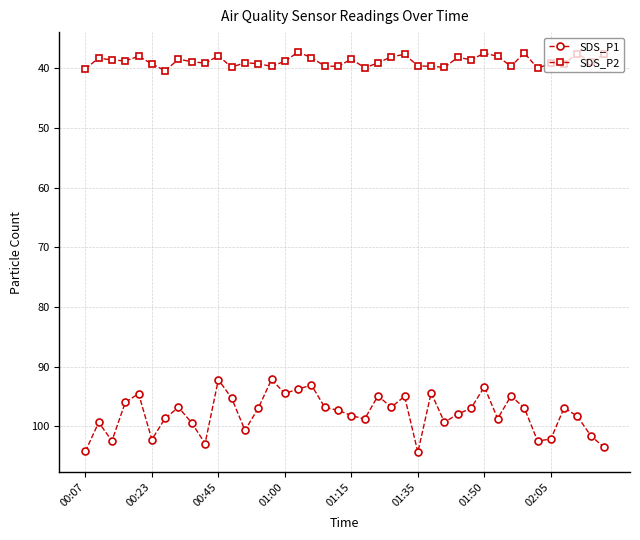

List the series in order of their overall mean, lowest first.

SDS_P2, SDS_P1